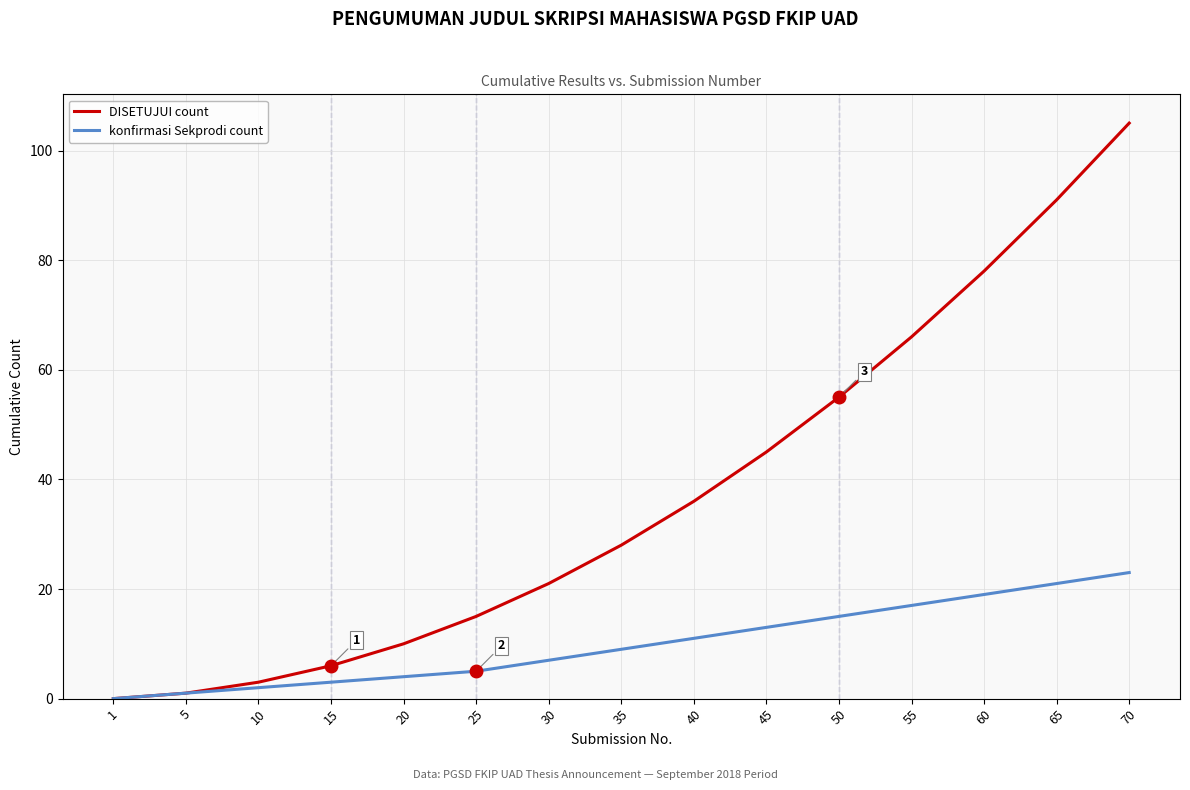

How many categories are shown in the chart?

15